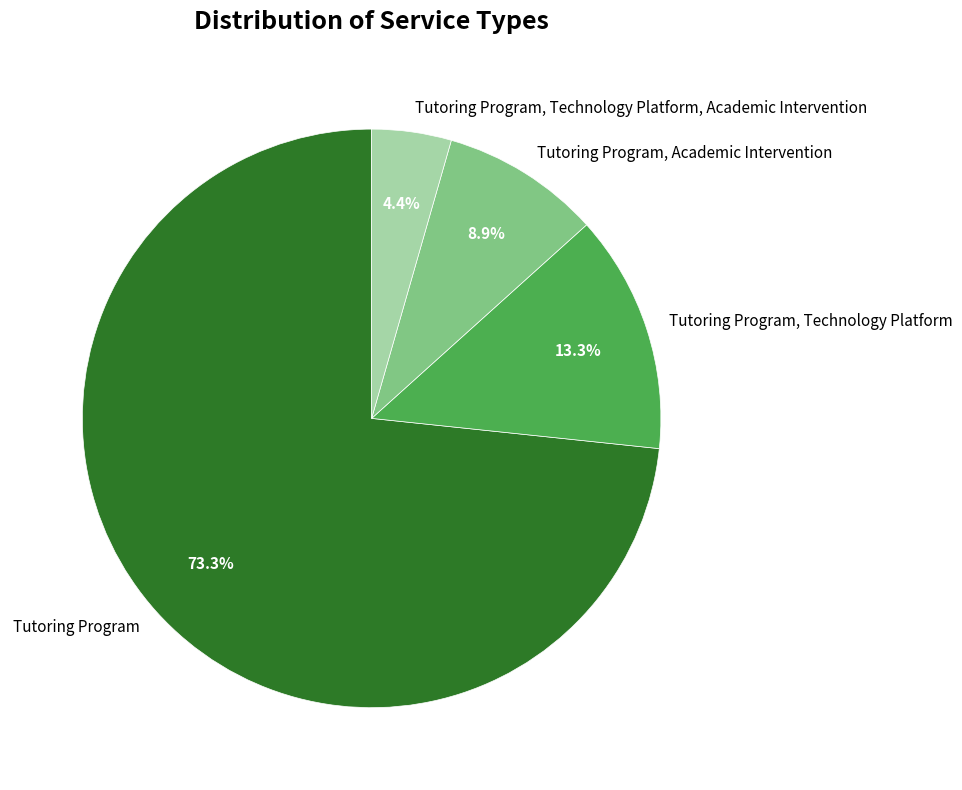

What percentage is NOT represented by Tutoring Program, Academic Intervention?

91.1%